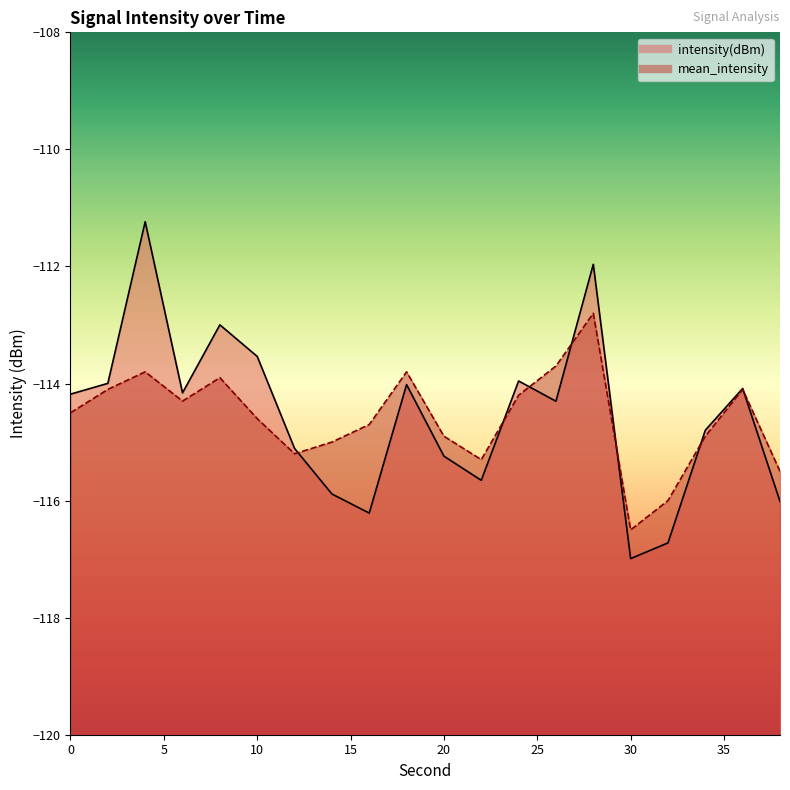

Does the chart display data point markers on the line(s)?

No